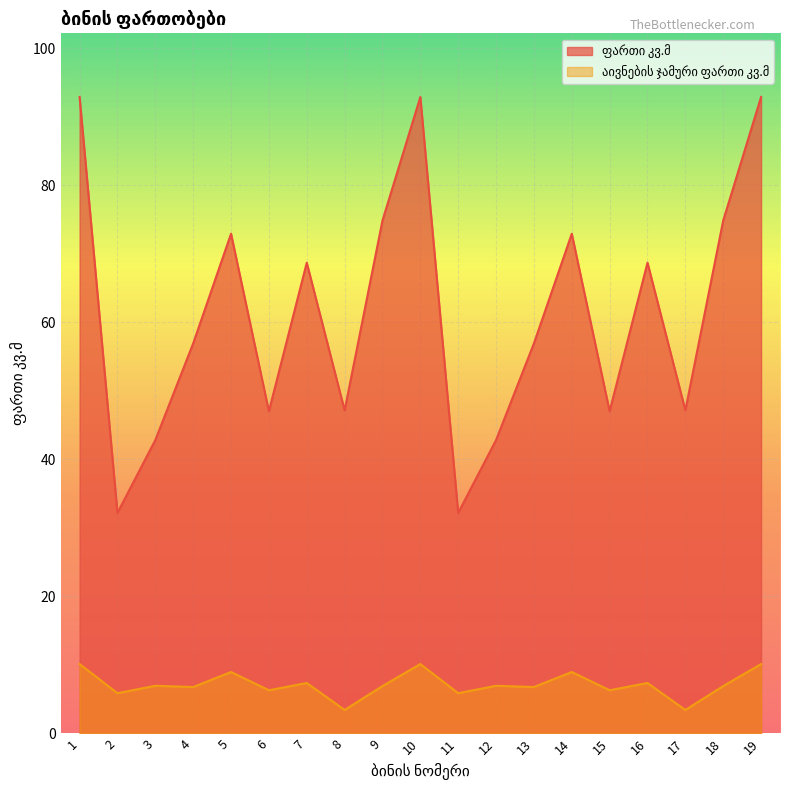

How many lines are shown in the chart?

2